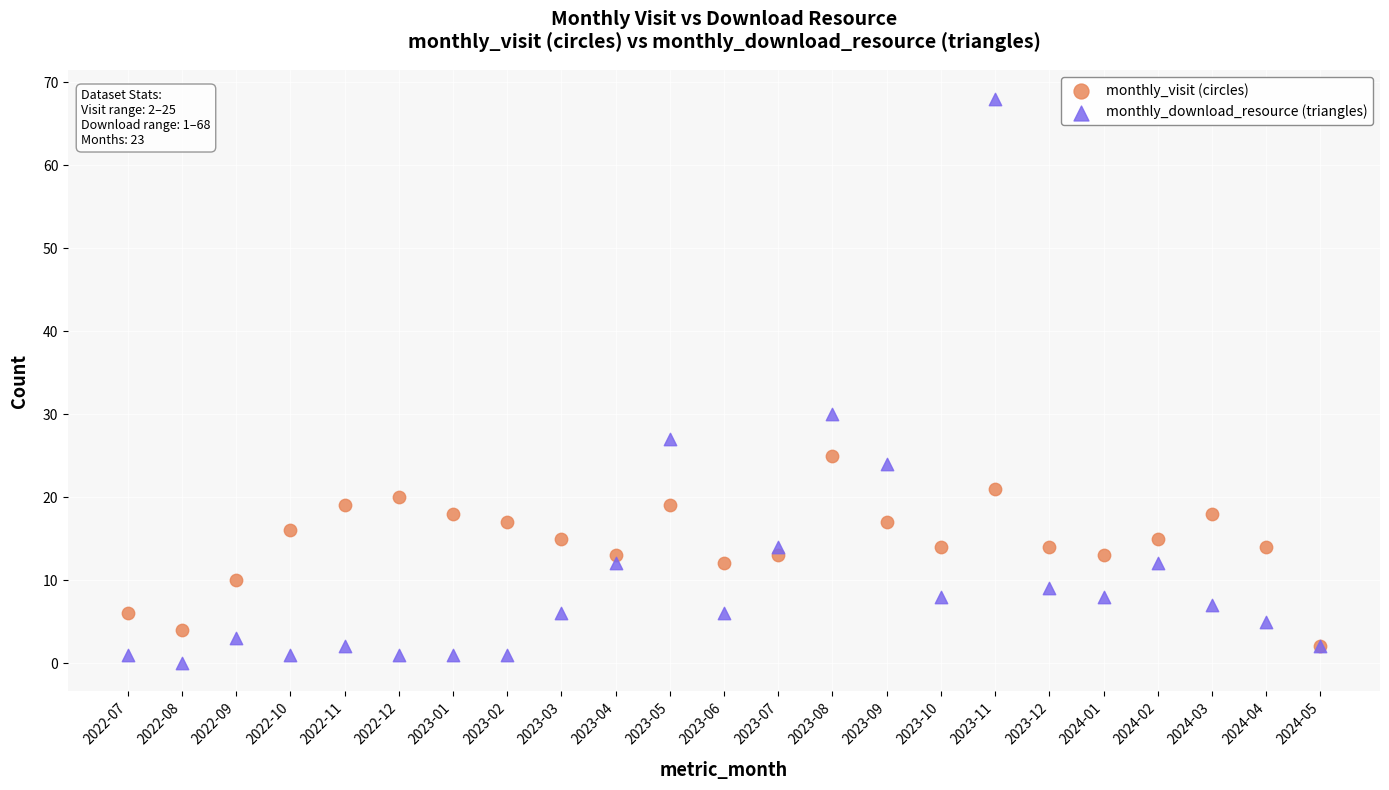

Across all series, what Y value is closest to 34?

30